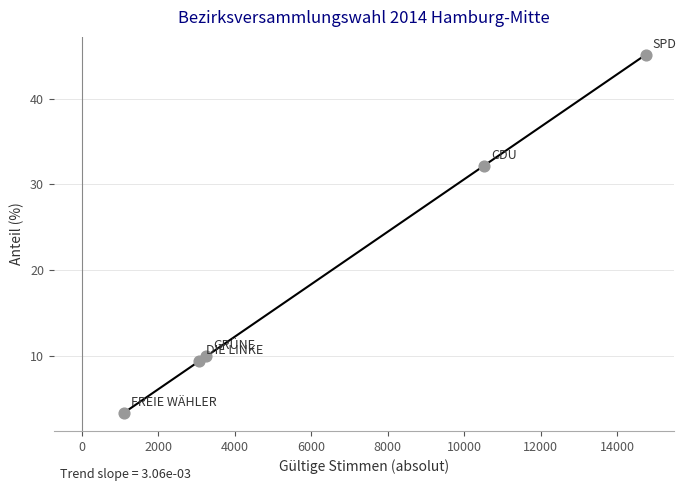

What is the average Y value?

20.0